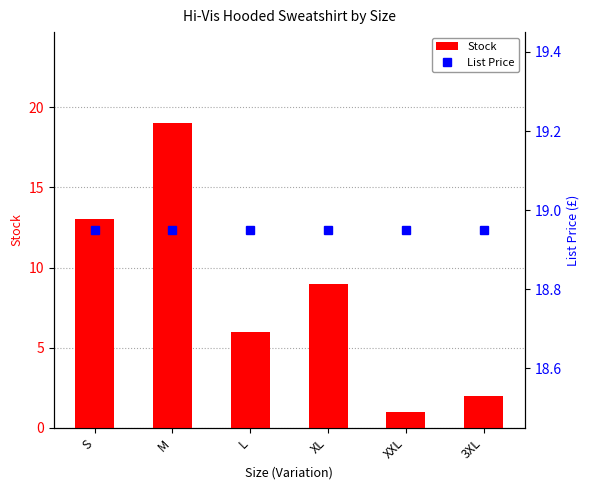

Which category has the highest value across all series?

M